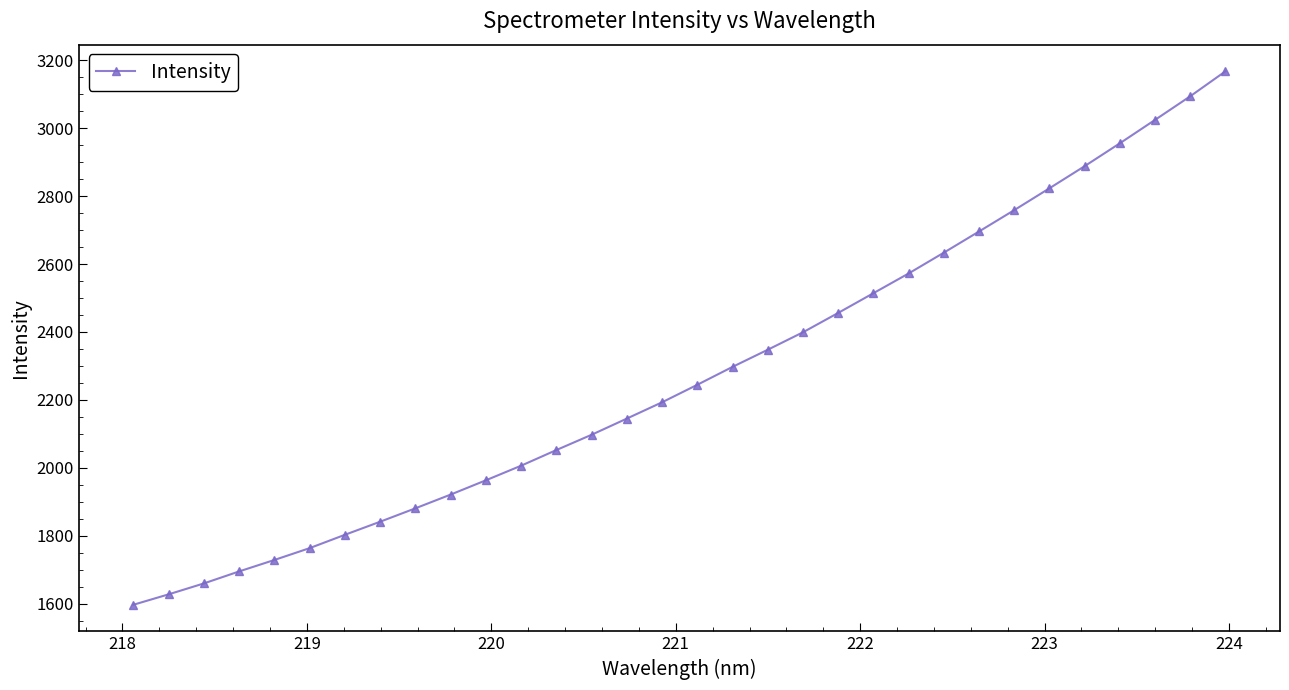

What is the value of the 19th point from the left?

2347.7